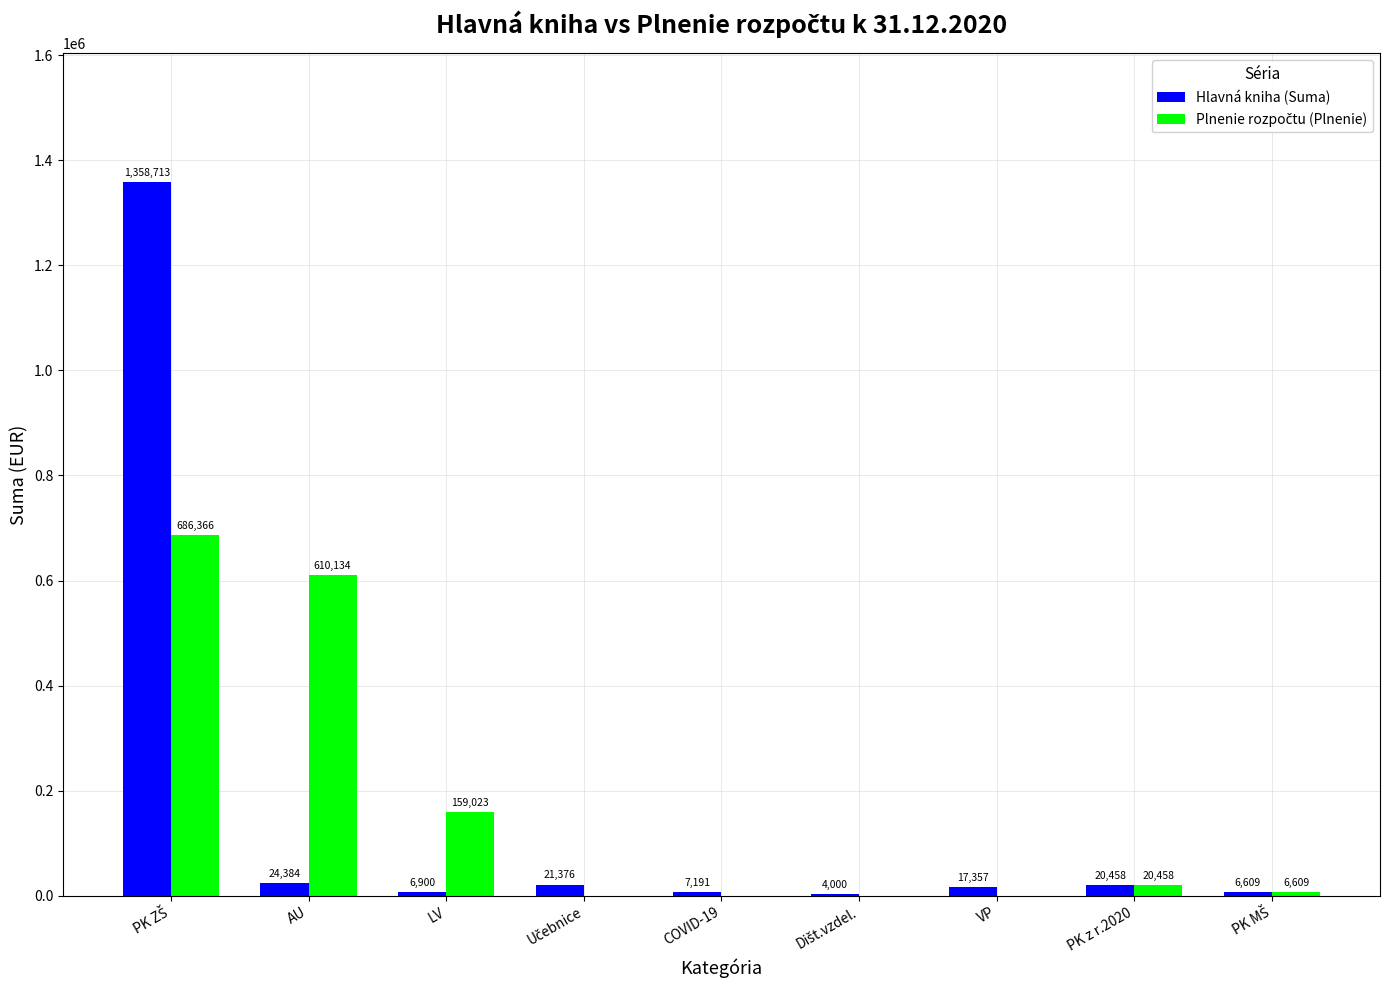

At which label is Hlavná kniha (Suma) closest to 681356?

AU